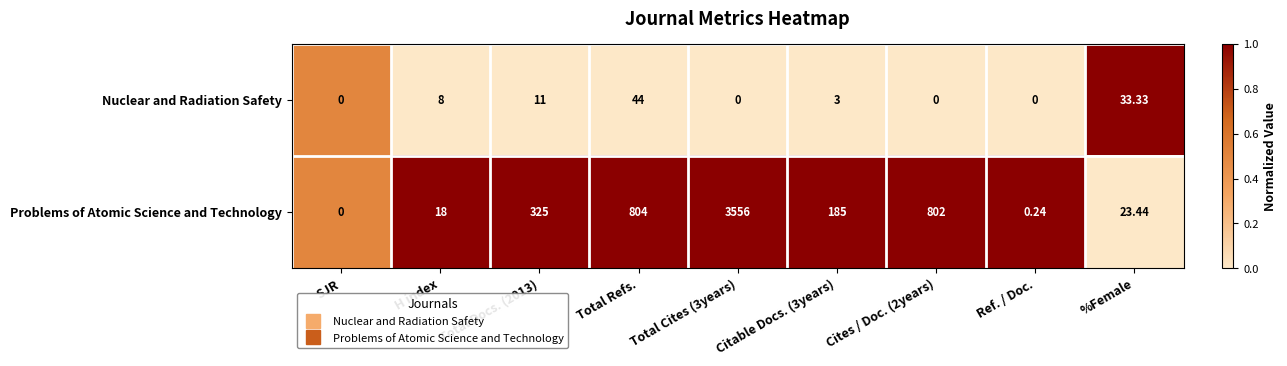

At which label does Problems of Atomic Science and Technology reach its minimum?

SJR